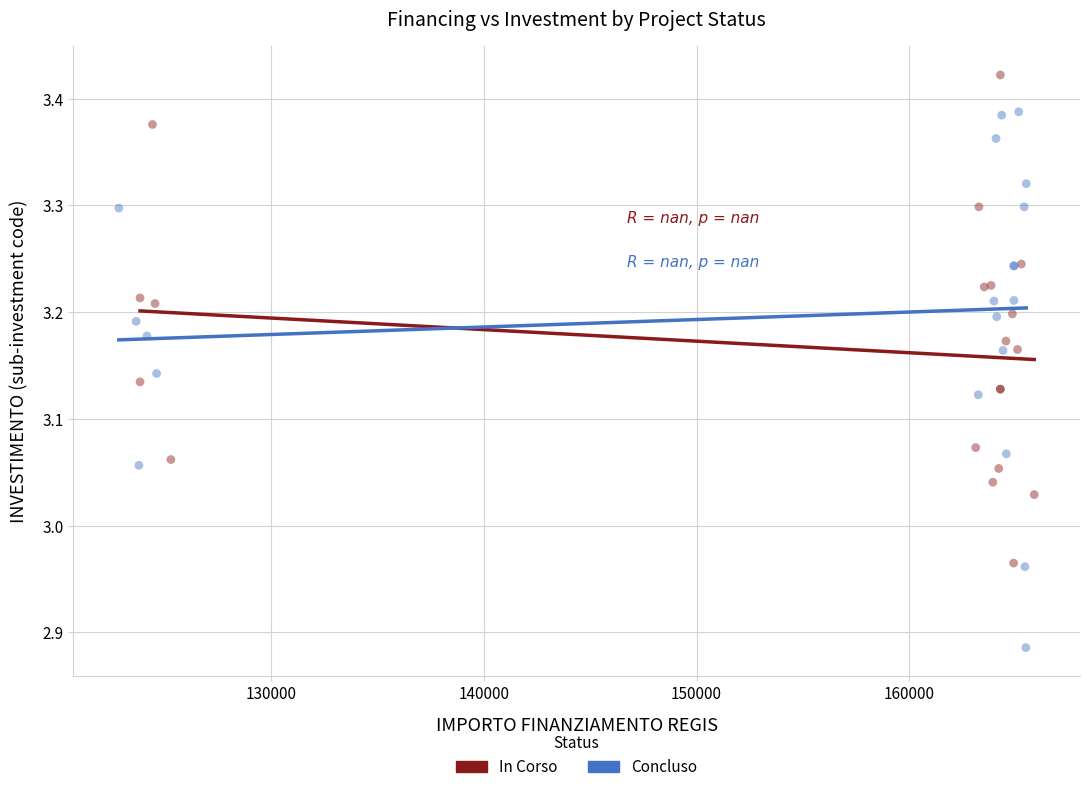

What are all the series names shown in the legend?

In Corso, Concluso